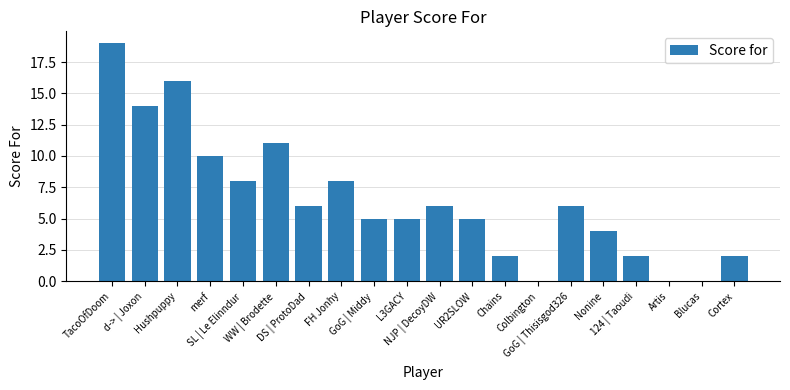

What is the greatest value displayed?

19